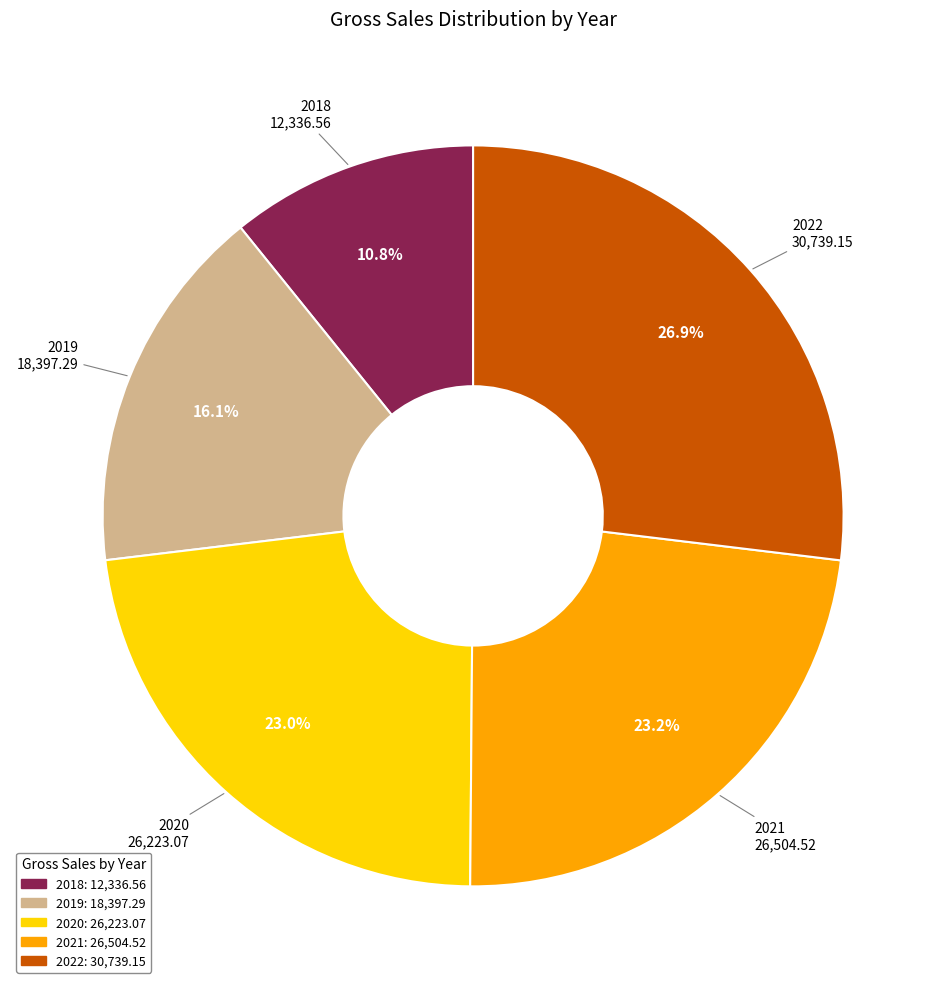

True or false: 2020 accounts for 35% of the total.

False